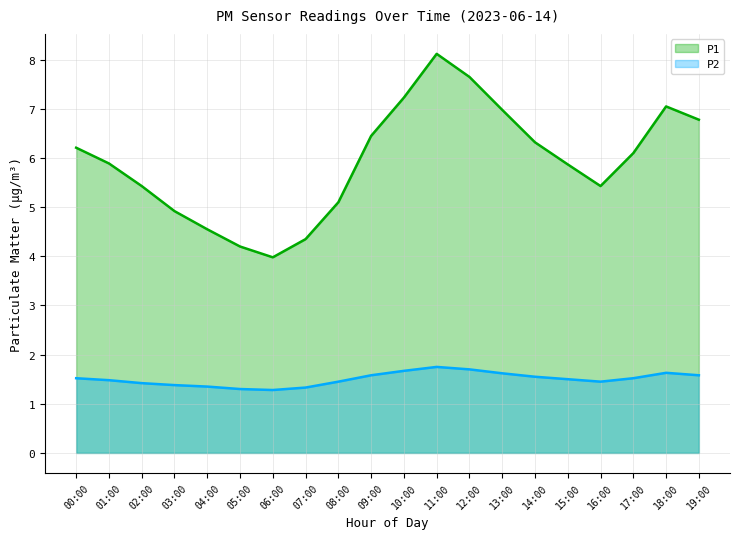

The P1 series shows 9.5 at 15:00. True or false?

False